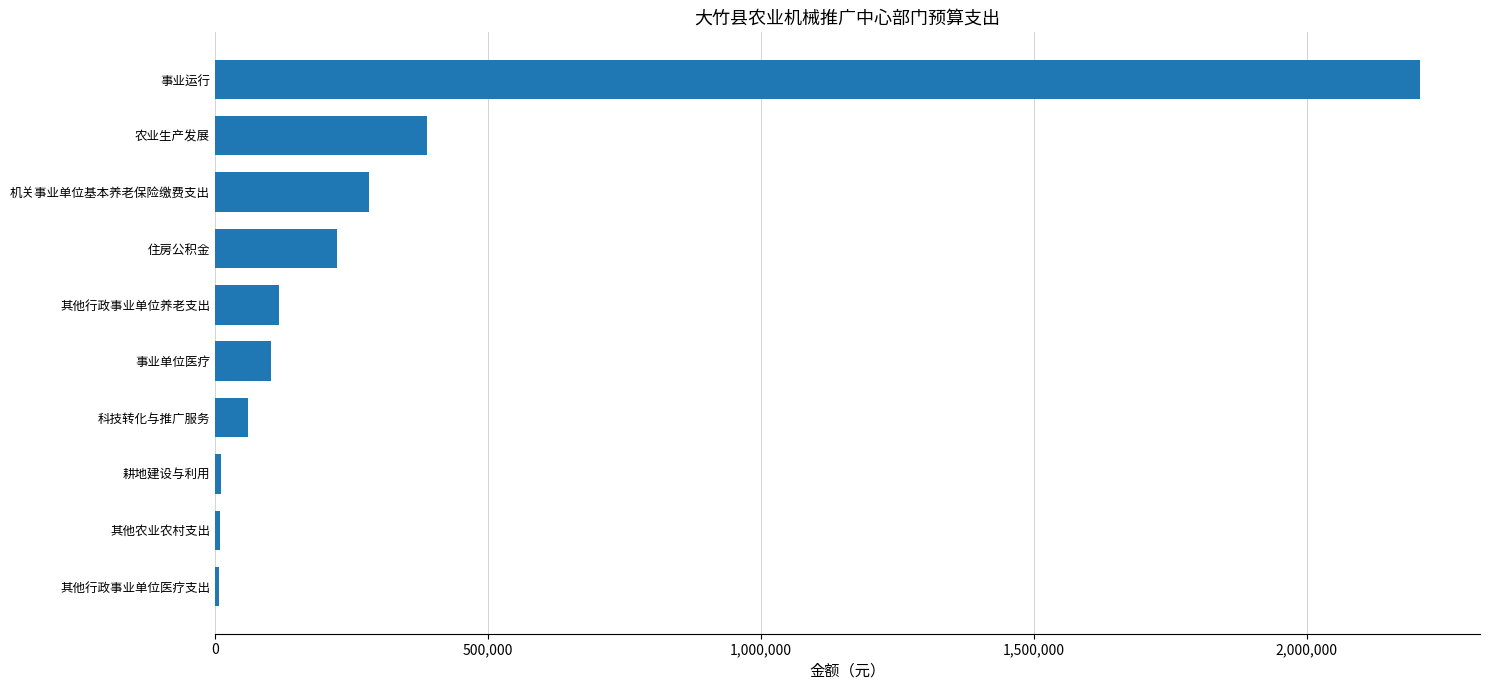

What is the change in value from 农业生产发展 to 事业运行?

+1818740